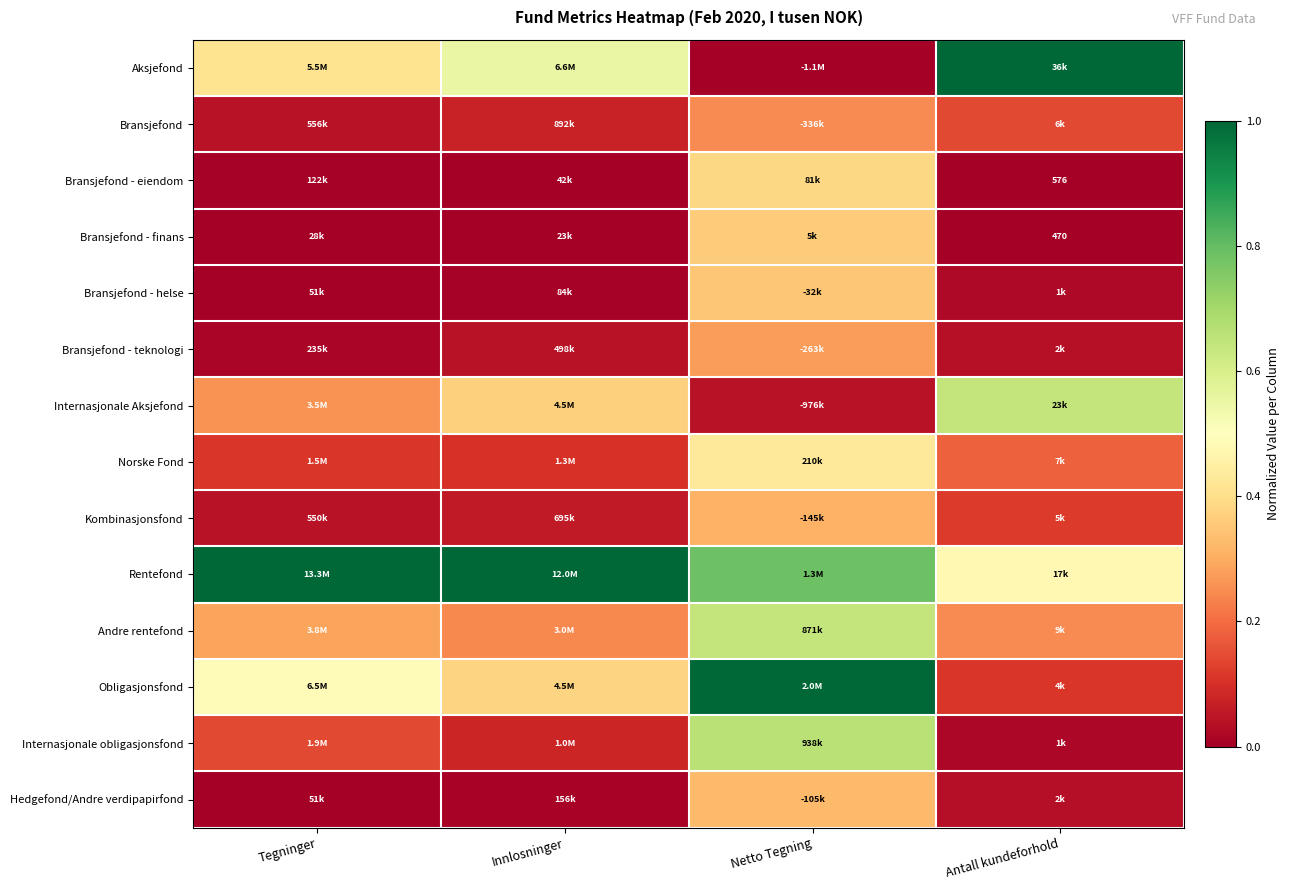

What is the maximum value shown in the chart?

1.0